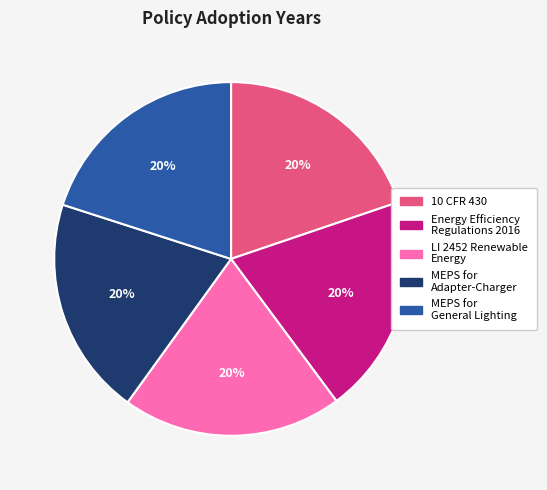

How many segments does this pie chart have?

5